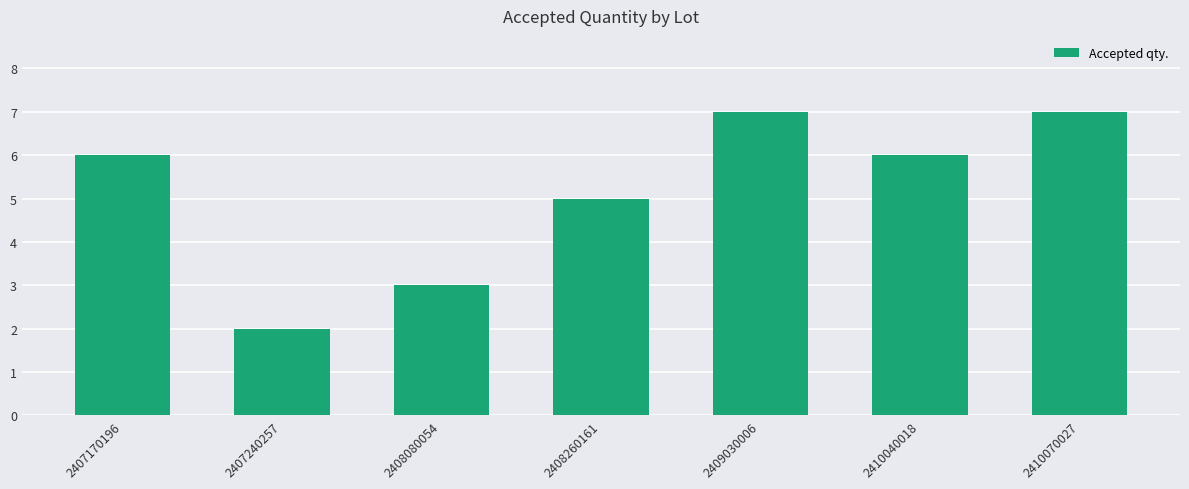

What is the difference between the maximum and minimum values?

5